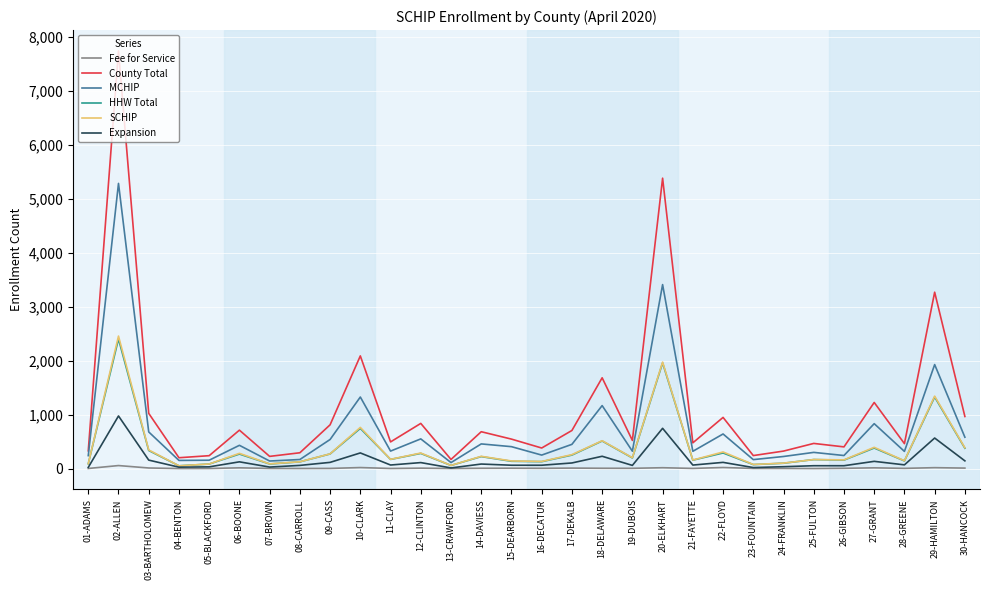

What is the approximate value of County Total at 06-BOONE?

711